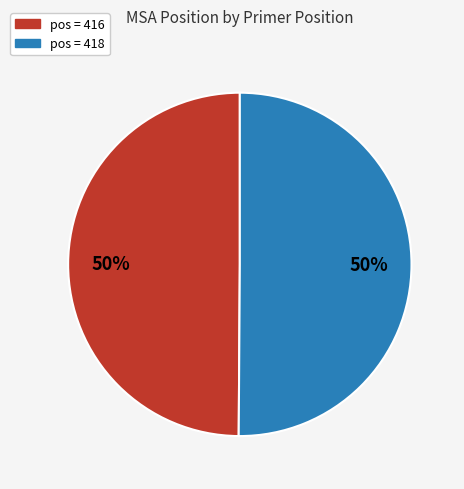

To the nearest percent, what is the average slice percentage?

50%